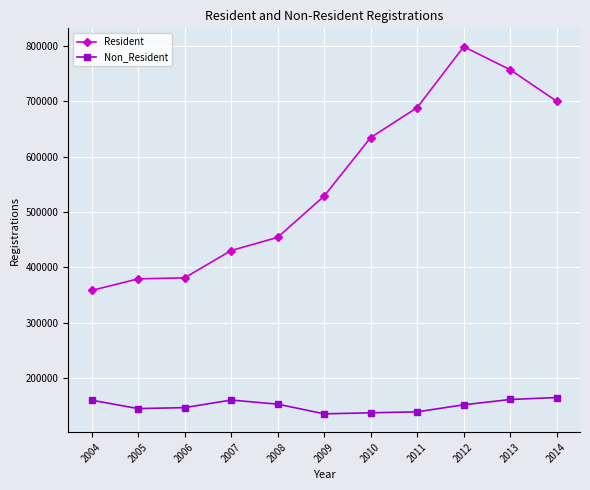

What is the value of the Non_Resident point at the 7th from the left?

137404